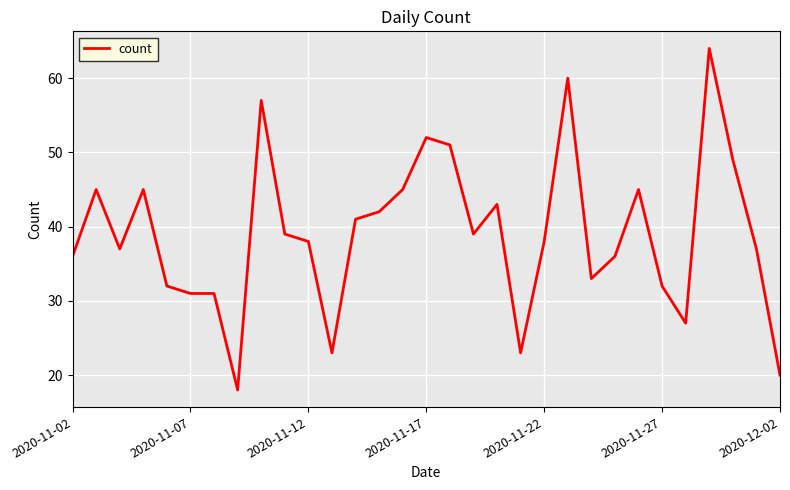

What is the difference between the maximum and minimum values?

46